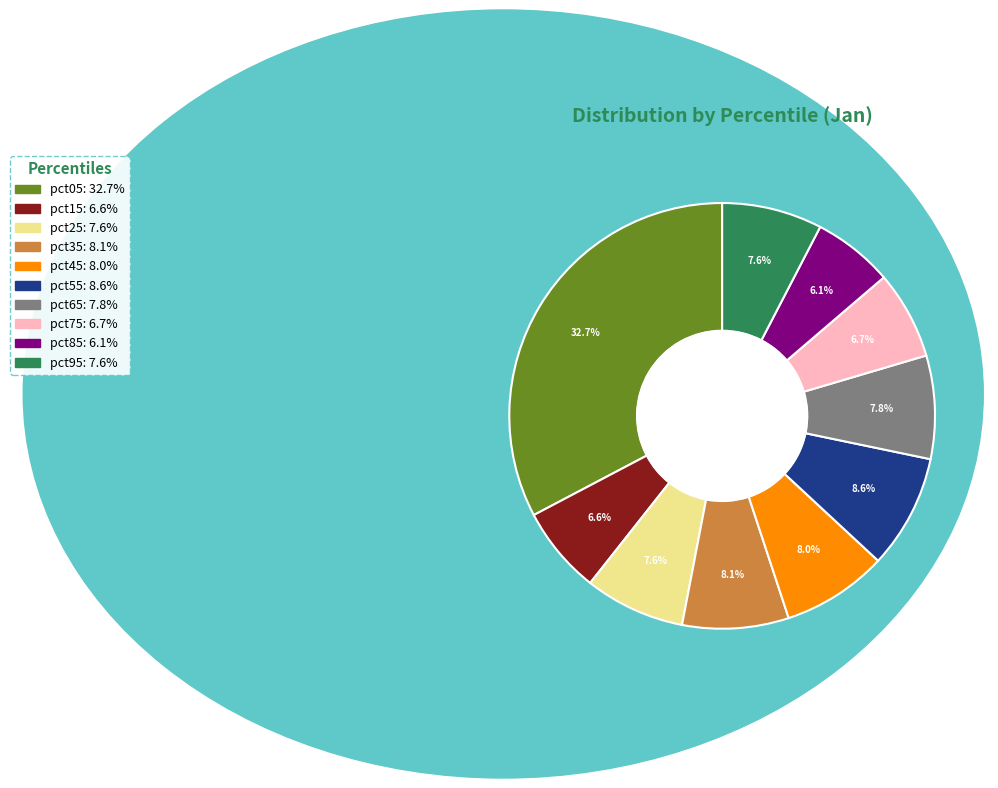

Do pct95 and pct25 together represent more than half of the pie?

No